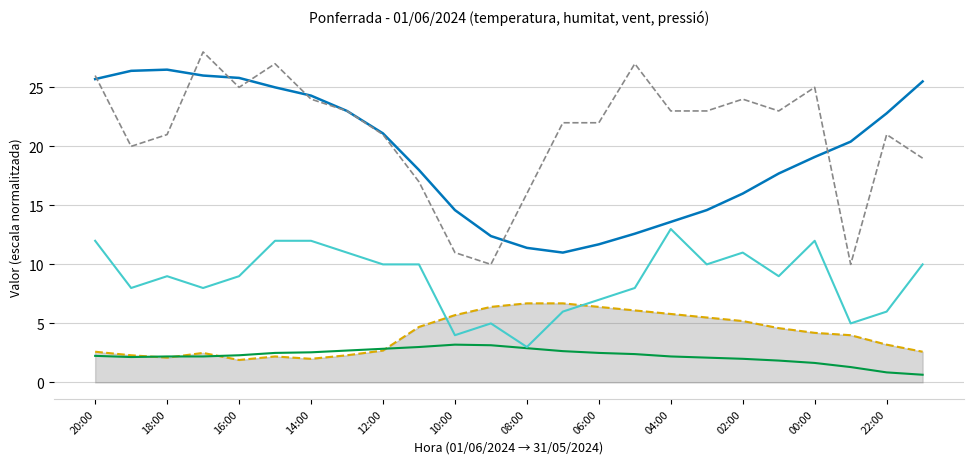

How many data points in Ratxa (km/h) are less than 23?

12